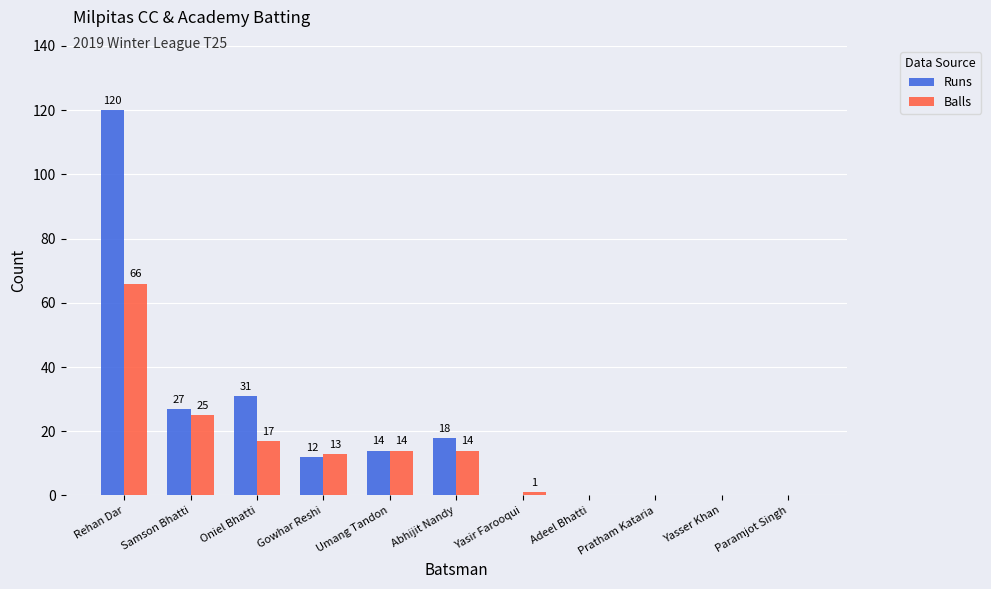

Between Abhijit Nandy and Pratham Kataria, which series saw the biggest shift?

Runs